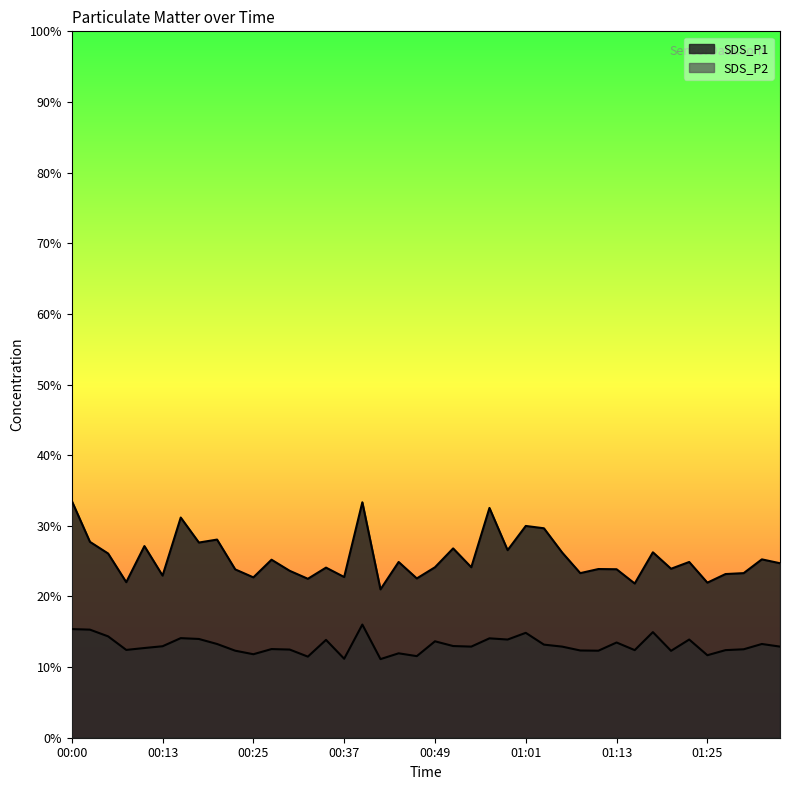

List the series in order of their overall mean, highest first.

SDS_P1, SDS_P2